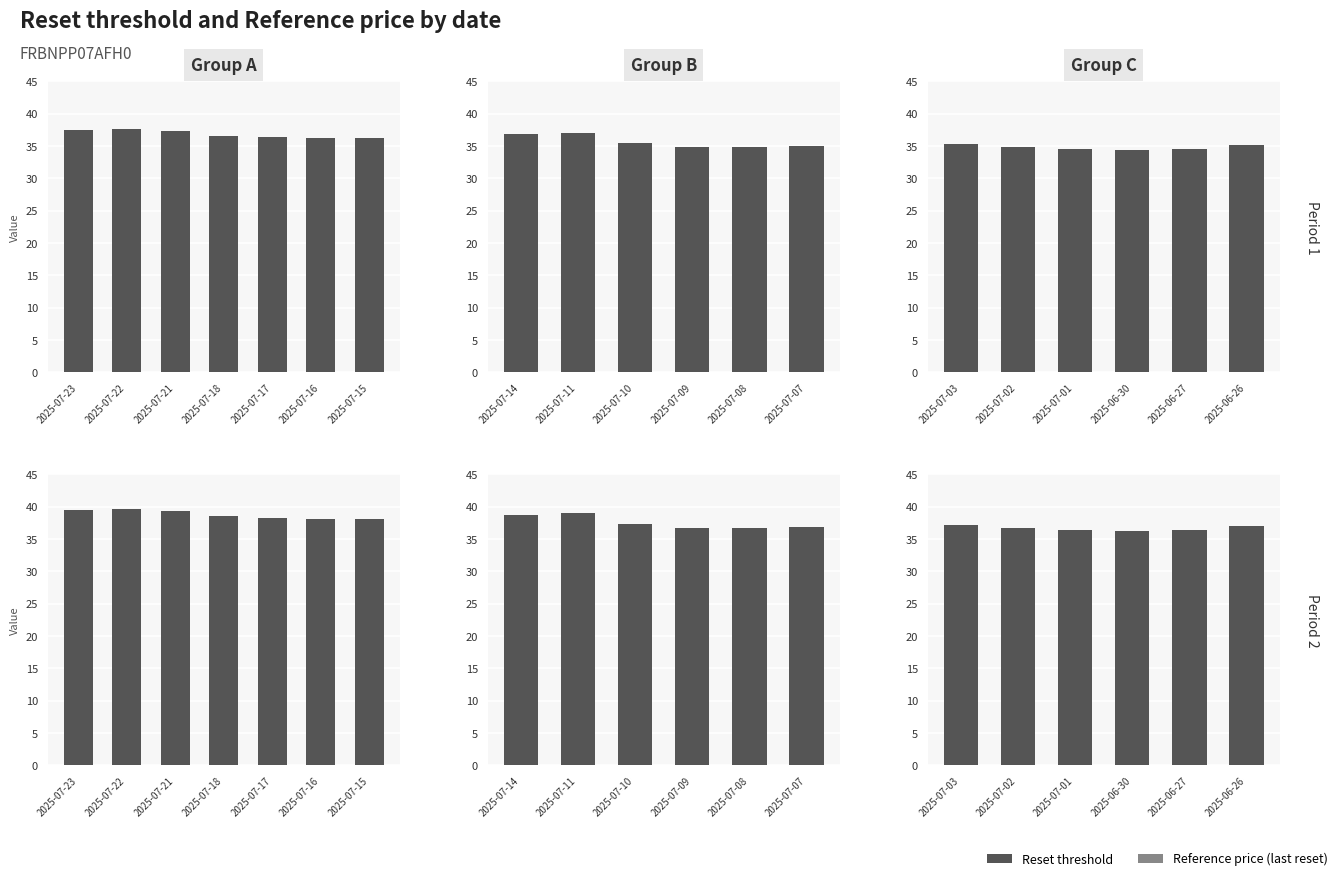

At 2025-07-03, list the series in order from smallest to largest.

Reset threshold, Reference price (last reset)